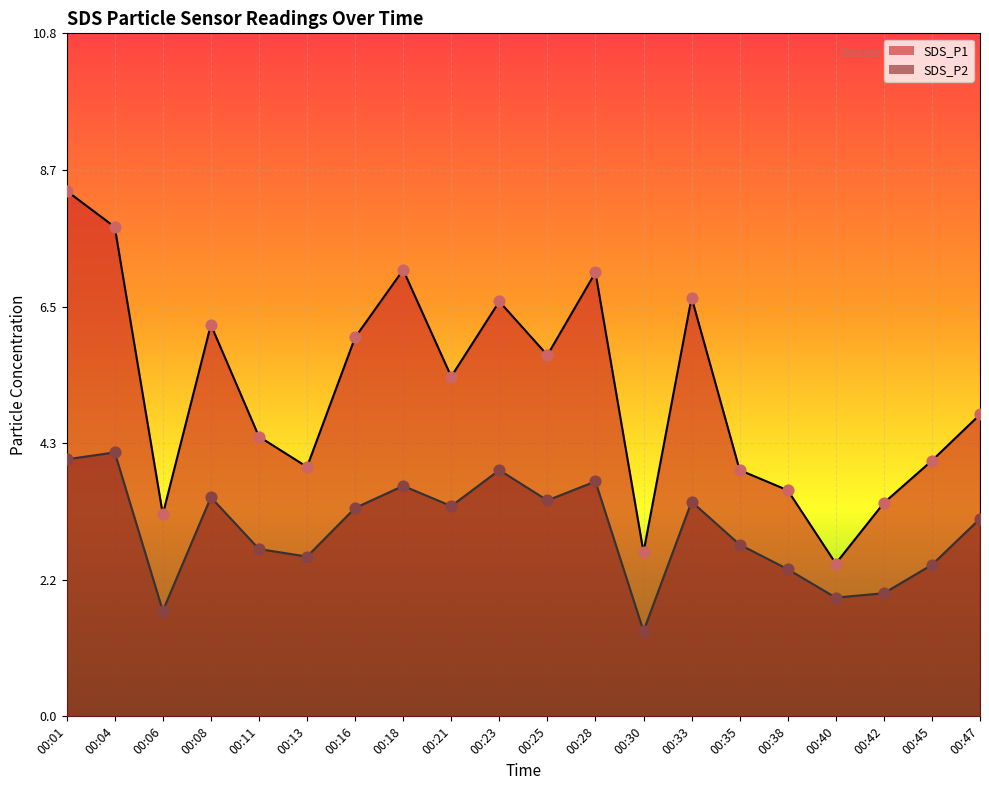

At how many categories does at least one series exceed 3?

18